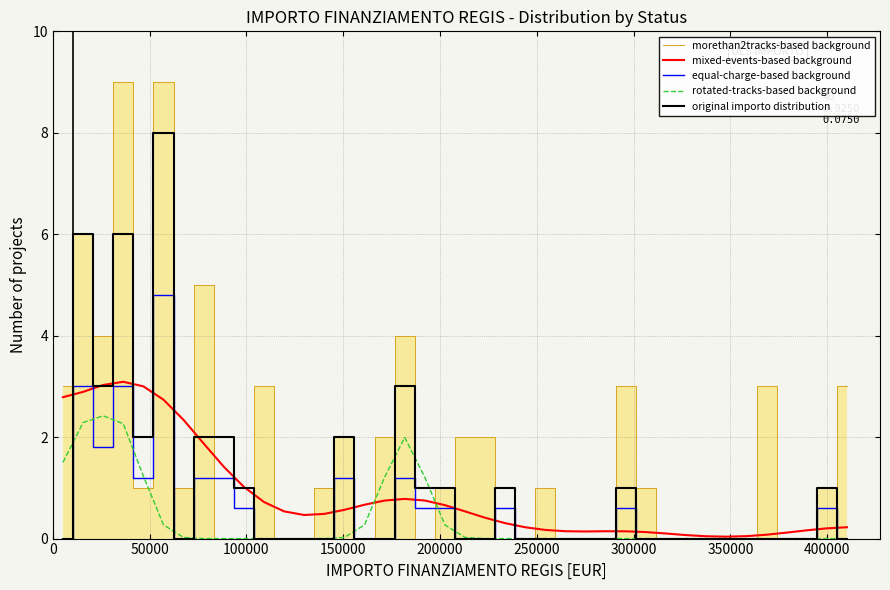

What is the maximum value for mixed-events-based background?

3.1